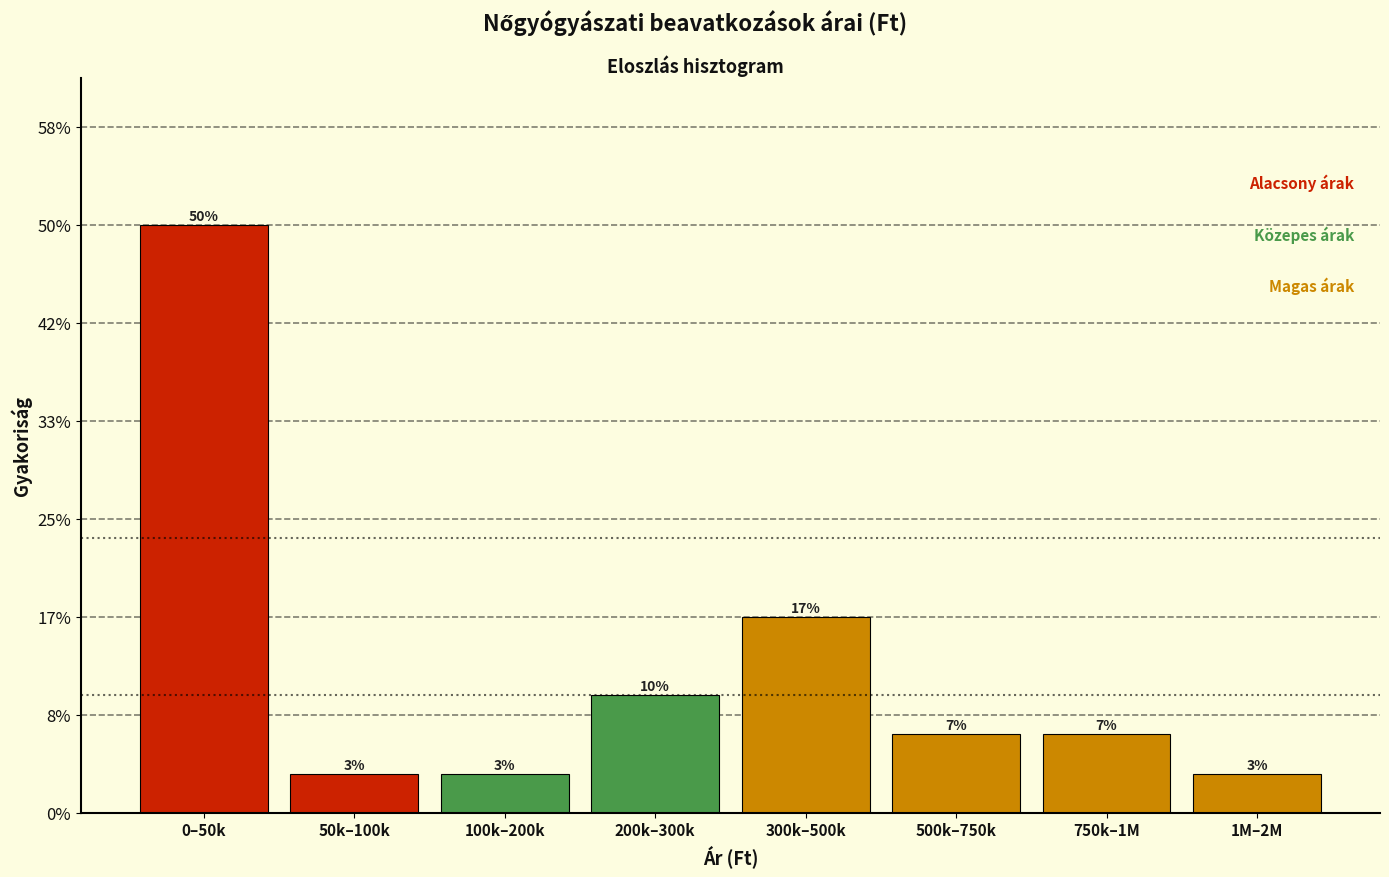

Does the chart contain any negative values?

No